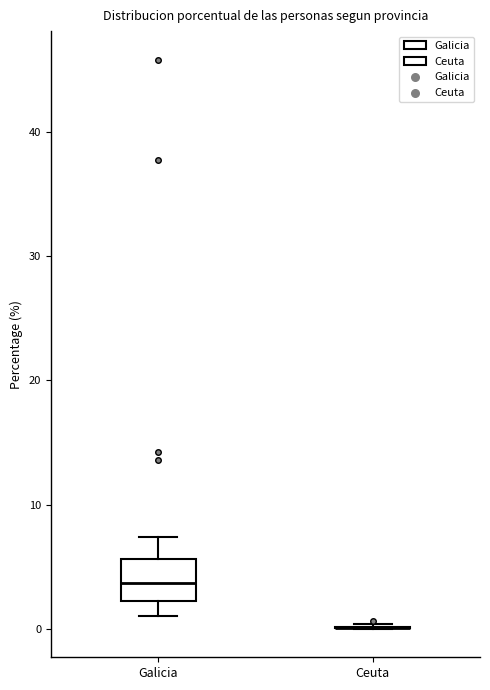

Reading left to right, transcribe this box plot: for each box, give where its median line is, the range the box spans, and where its two whiskers end, as read against the y-axis. The values are not printed on the chart, so give them approximately, as read against the axis.

Galicia: median 4, box 2 to 6, whiskers 1 to 7
Ceuta: box collapsed to a line at 0, whiskers 0 to 0